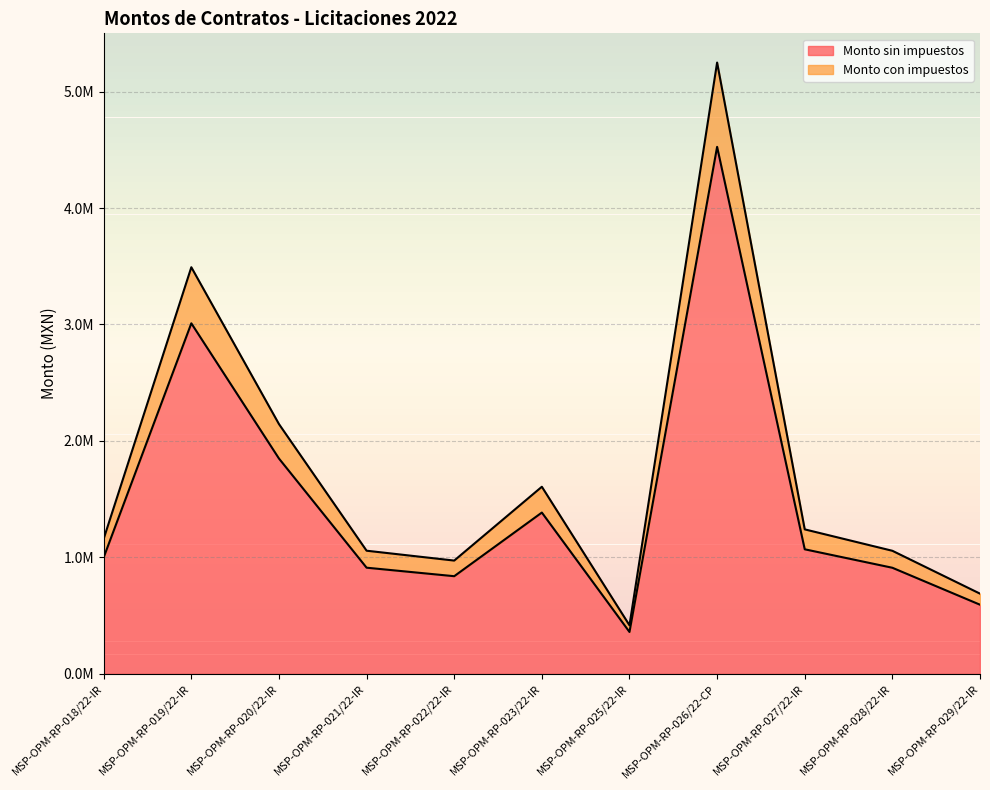

At which label does Monto sin impuestos first exceed 999999?

MSP-OPM-RP-018/22-IR